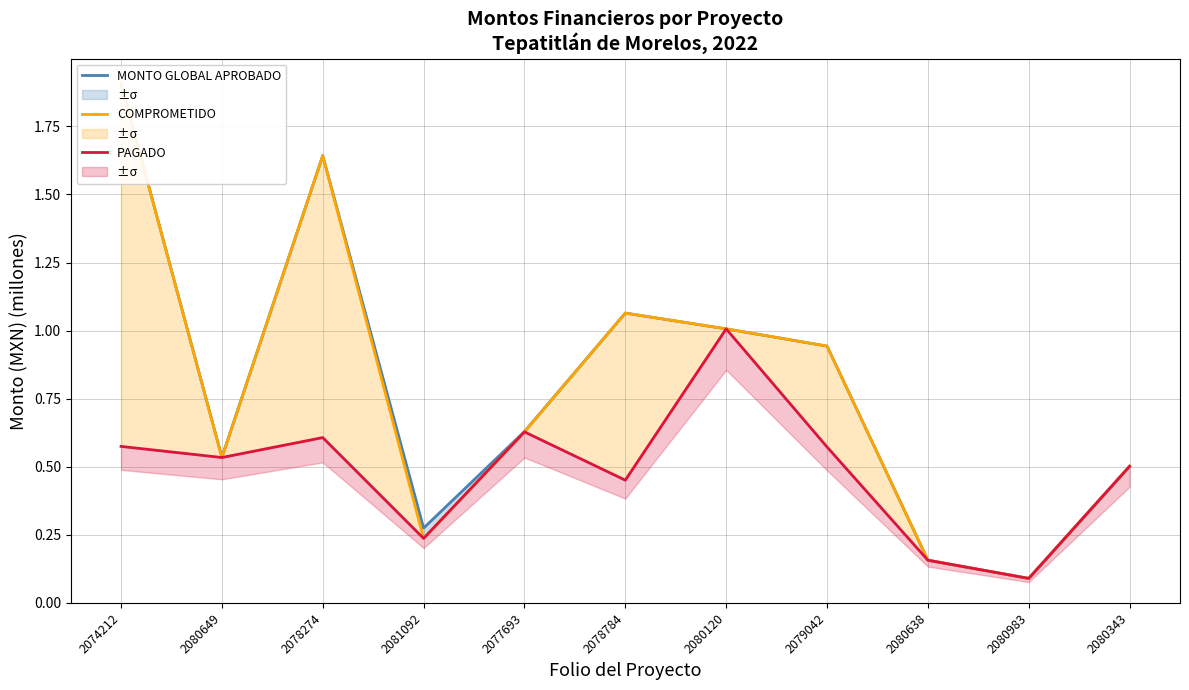

What position from the right is 2077693?

7